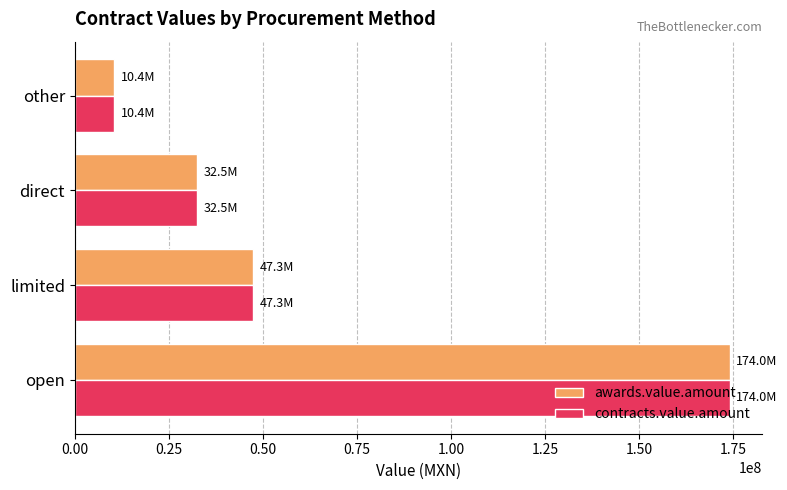

At which label does contracts.value.amount reach its peak?

open